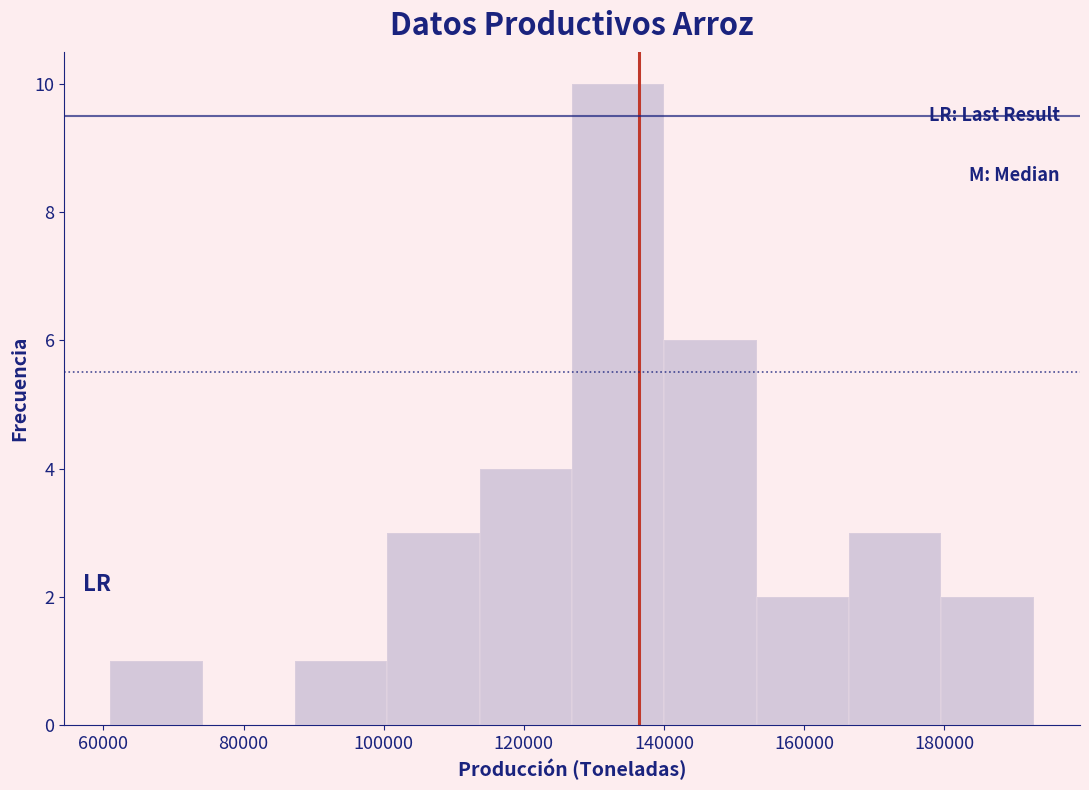

Reading left to right, list every bar in this chart as the range it spans on the x-axis followed by its height. Neither the bar edges nor the heights are printed on the chart, so give them approximately, as read against the axes.

62000 to 74000: 1
74000 to 88000: 0
88000 to 100000: 1
100000 to 114000: 3
114000 to 126000: 4
126000 to 140000: 10
140000 to 154000: 6
154000 to 166000: 2
166000 to 180000: 3
180000 to 192000: 2